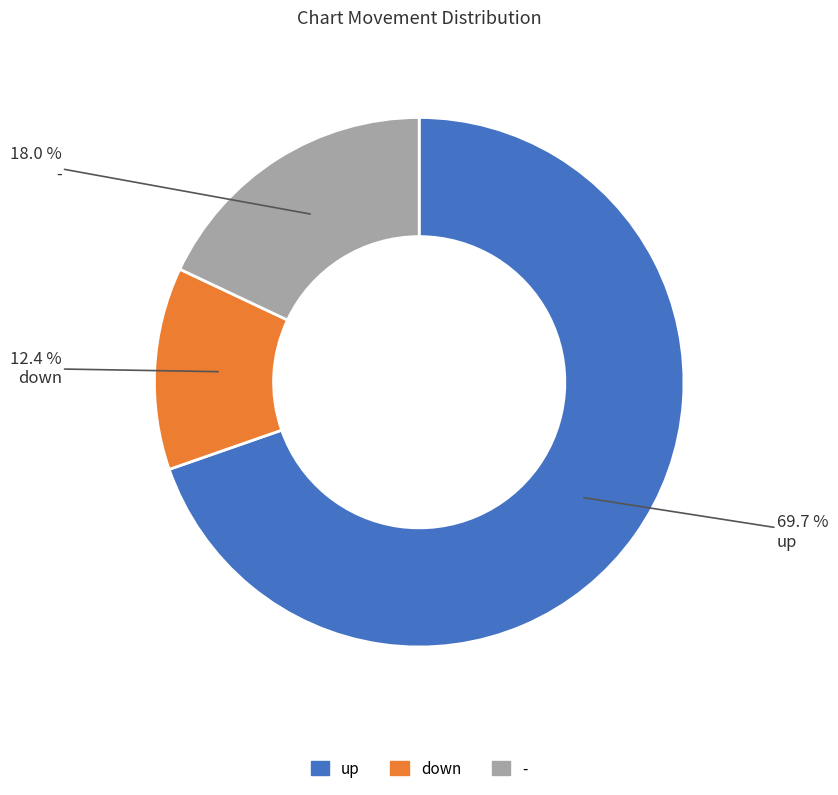

To the nearest percent, what portion does down represent?

12%